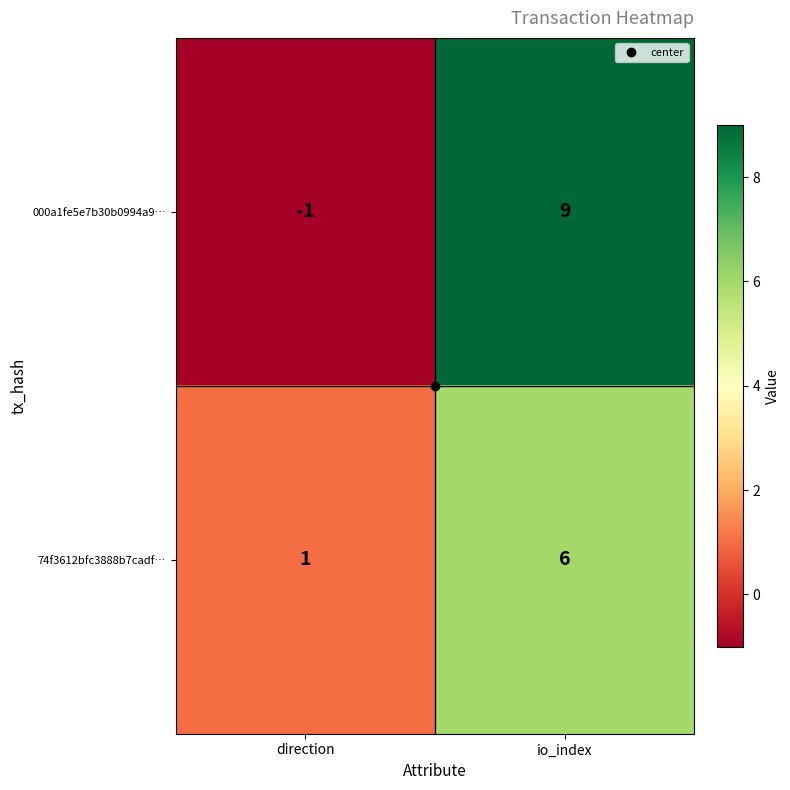

Which label corresponds to the largest value in the chart?

io_index